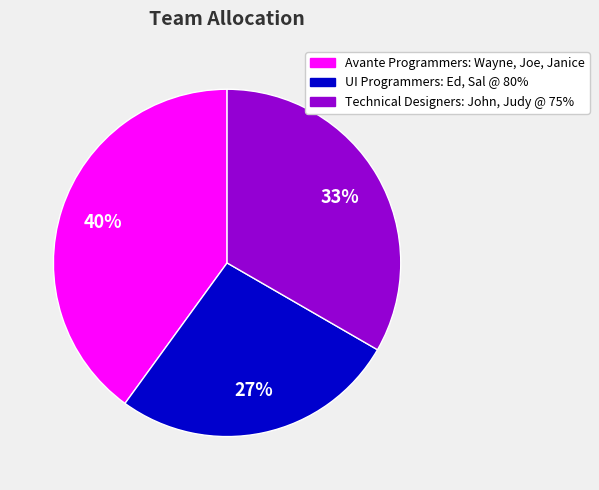

To the nearest percent, what is the difference between the largest and smallest slice percentages?

13%